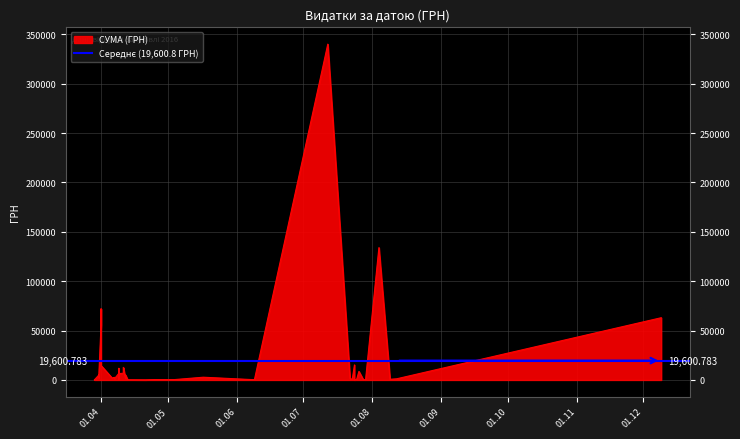

The chart shows a value of 4681.8 at 31.03.2016. True or false?

True